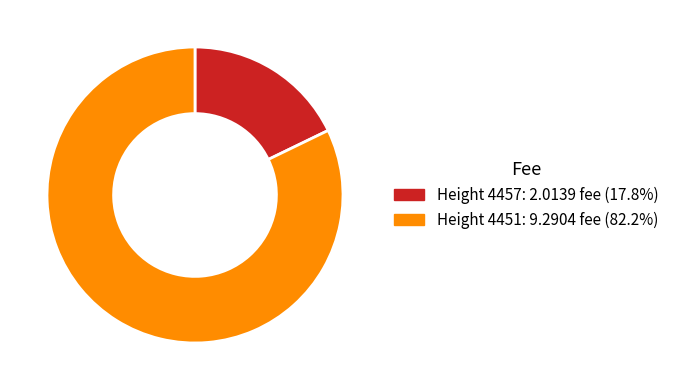

Count the number of slices in the pie.

2